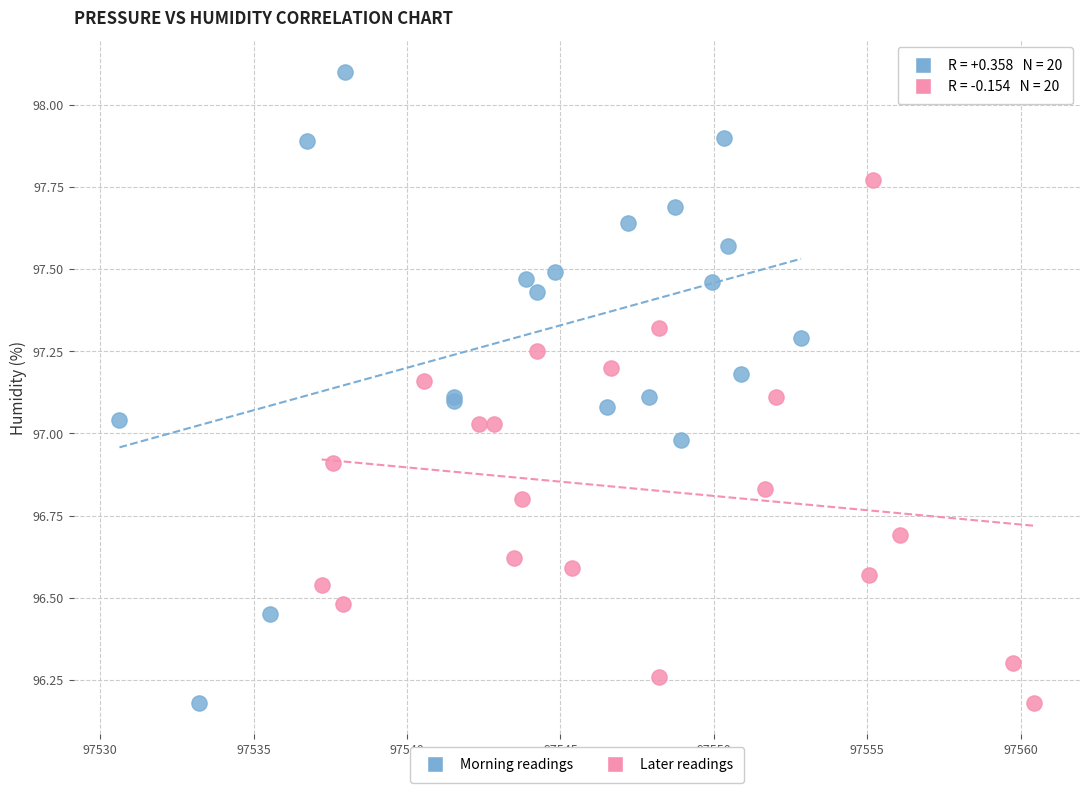

Which series reaches the maximum Y coordinate?

Morning readings